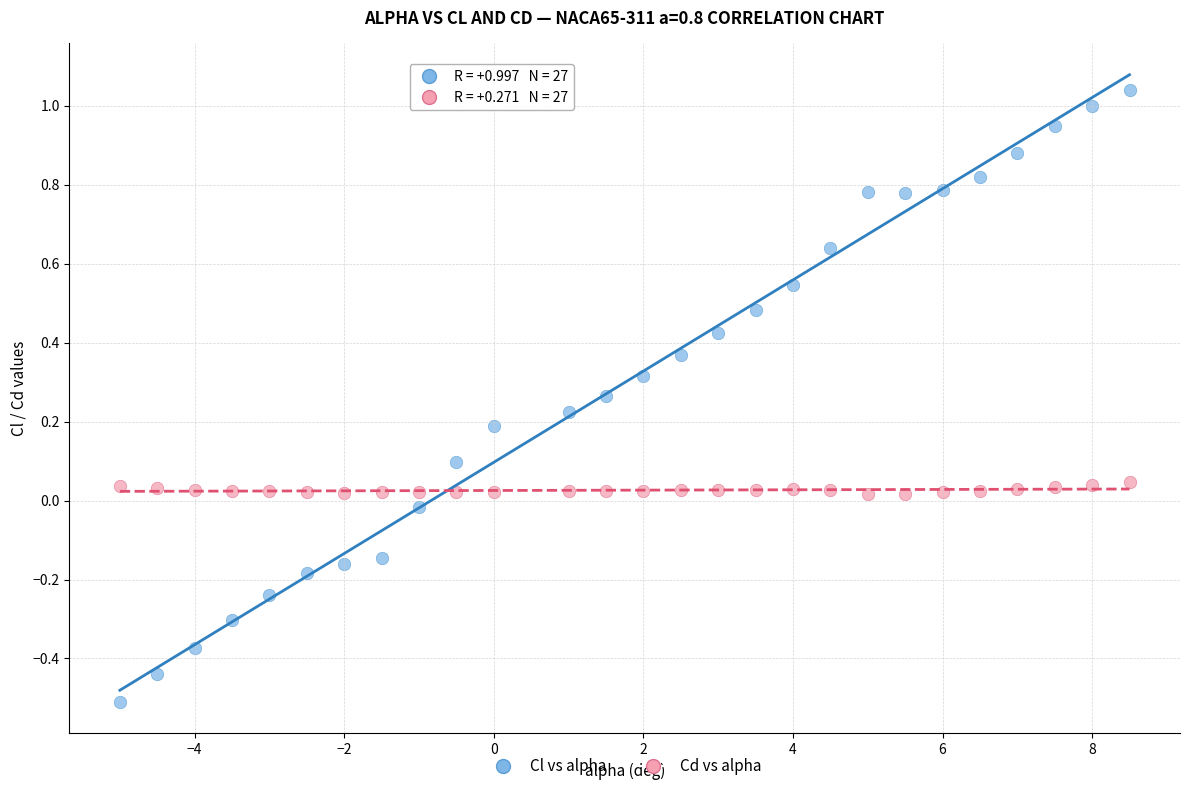

Which series has the widest spread of Y values?

Cl vs alpha